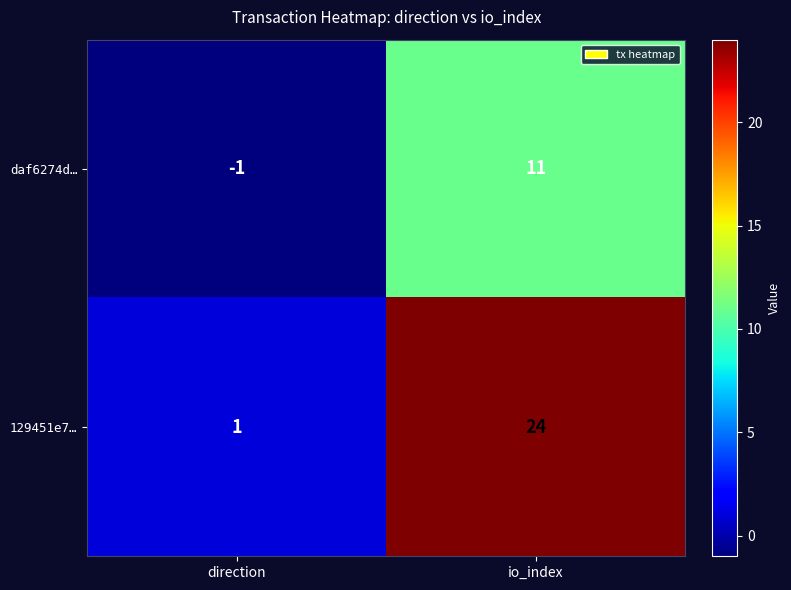

What is the sum of all 129451e7… values?

25